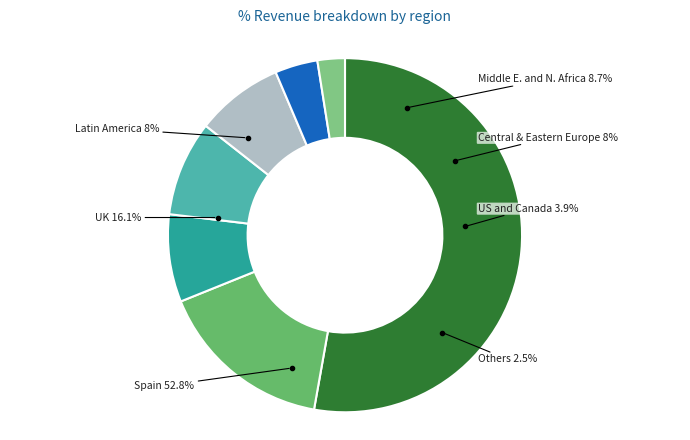

Is it true that Pajamos natūra is 28% of the pie?

False